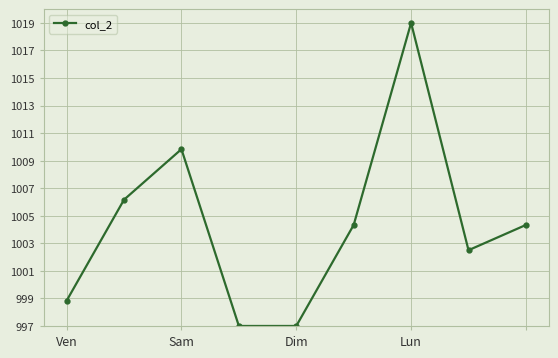

What is the average value?

1004.3